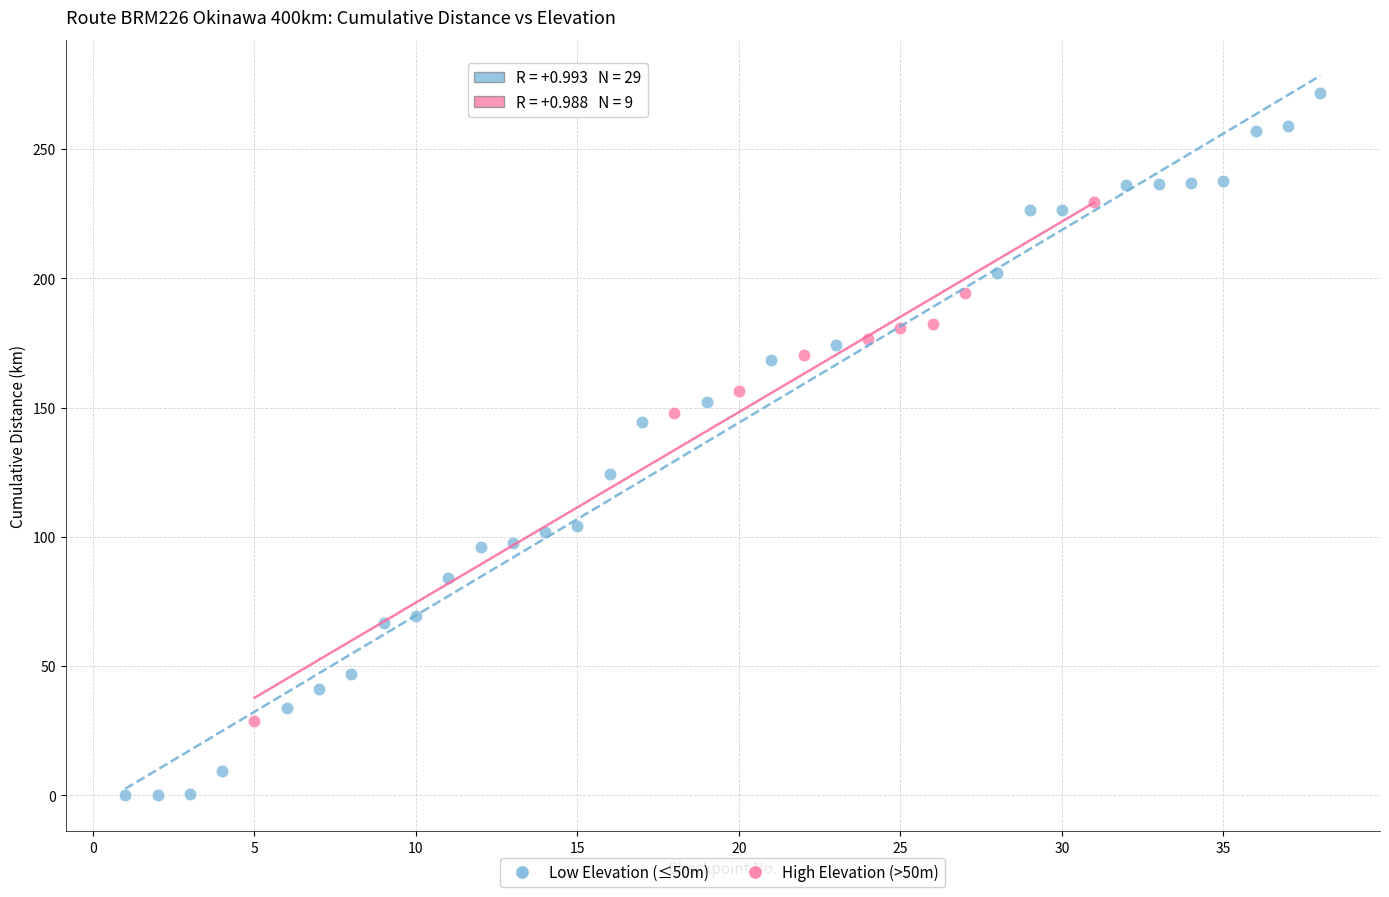

Which series reaches the maximum Y coordinate?

Low Elevation (≤50m)